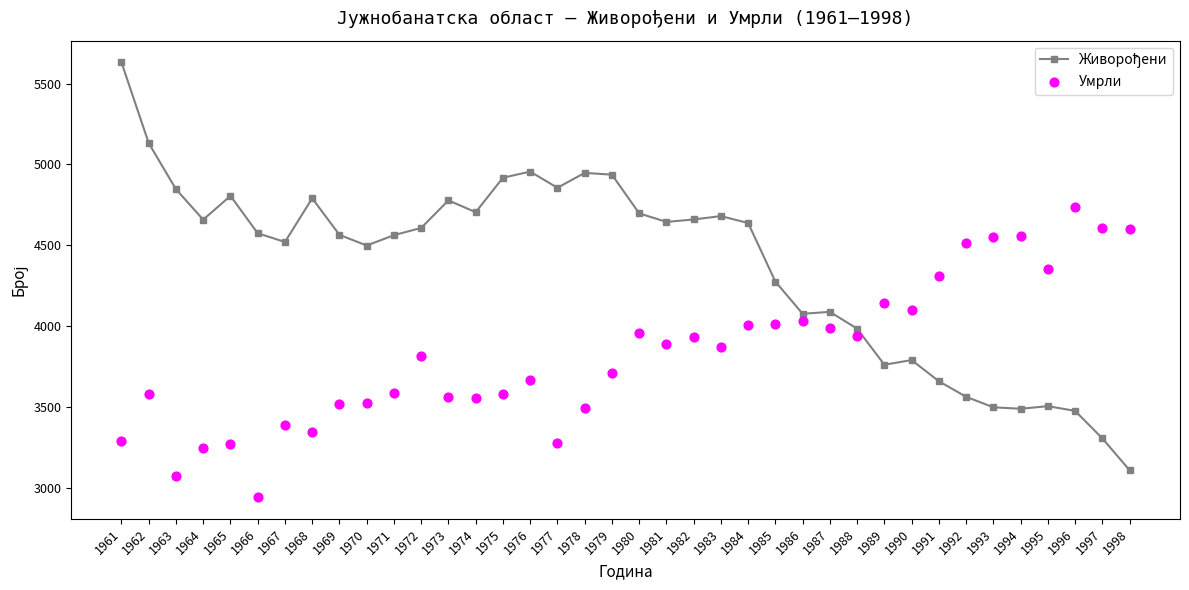

At how many categories does at least one series exceed 3111?

38